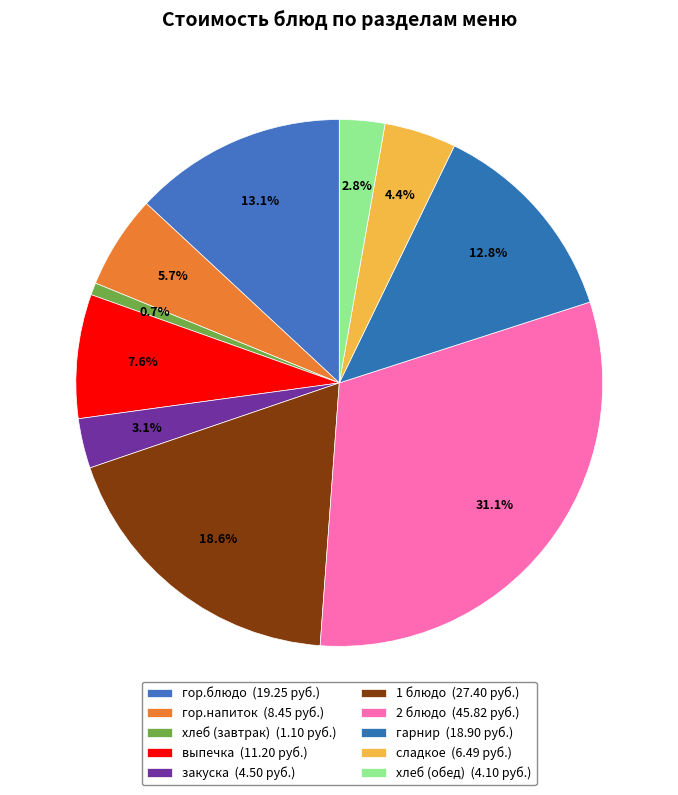

Approximately how many times larger is the value at хлеб (обед) compared to 2 блюдо?

0.1